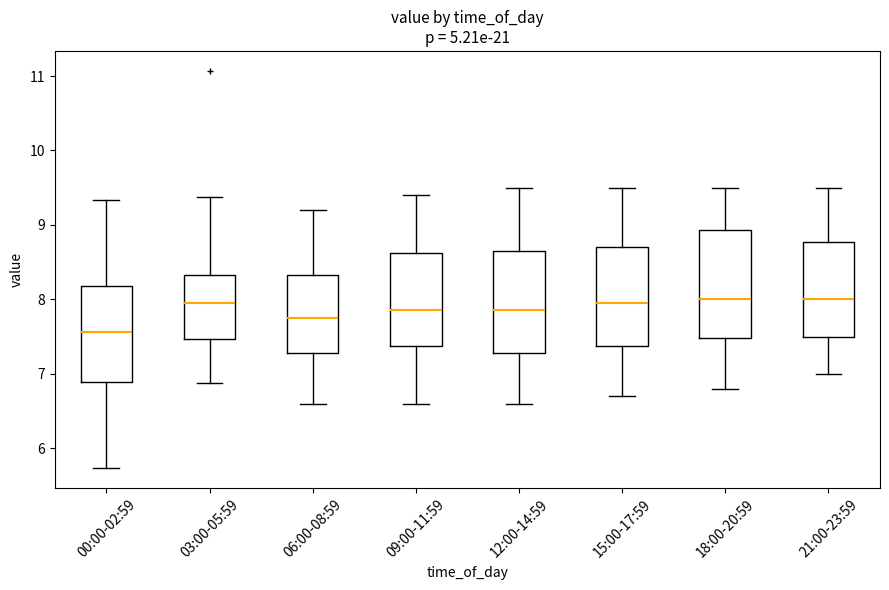

Where is the lower edge of the box for 21:00-23:59 on the y-axis? The values are not printed on the chart, so give them approximately, as read against the axis.

7.5